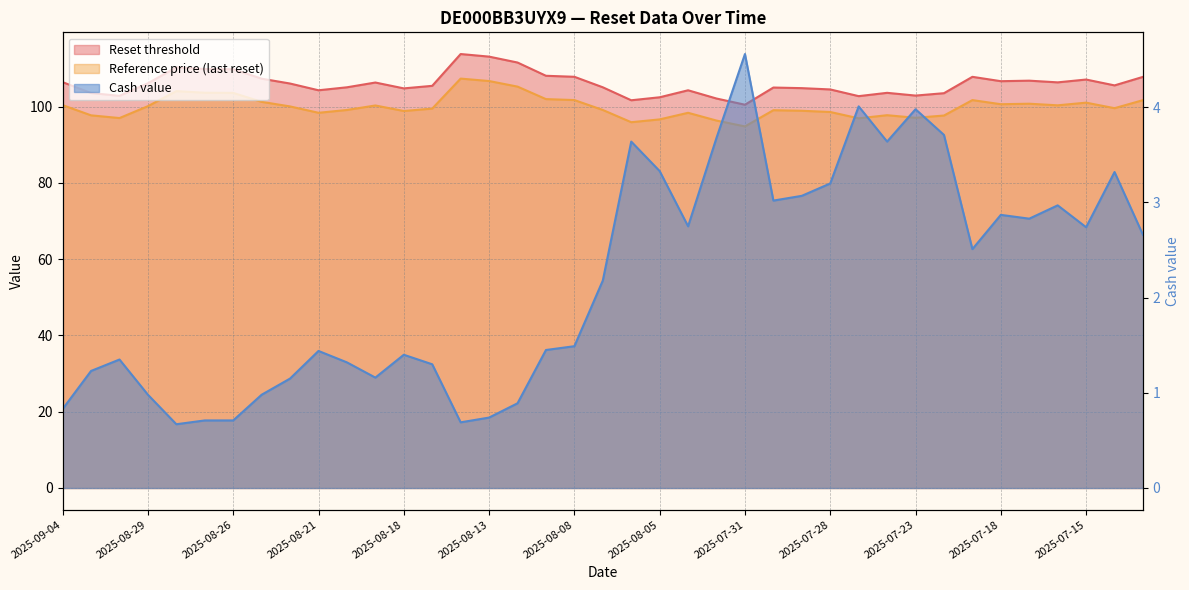

True or false: Cash value has more than 2 points higher than both neighbors.

True